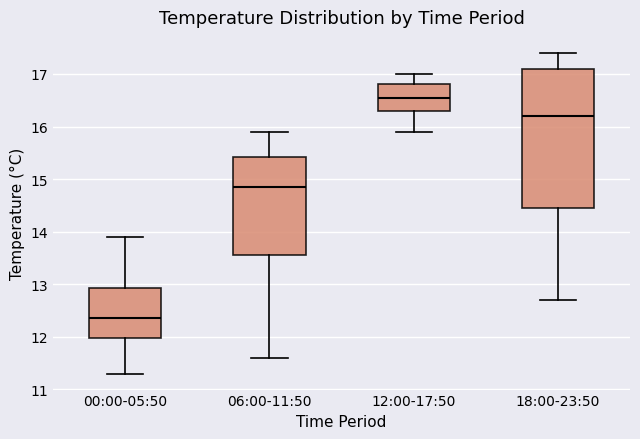

Which box has the highest median line?

12:00-17:50